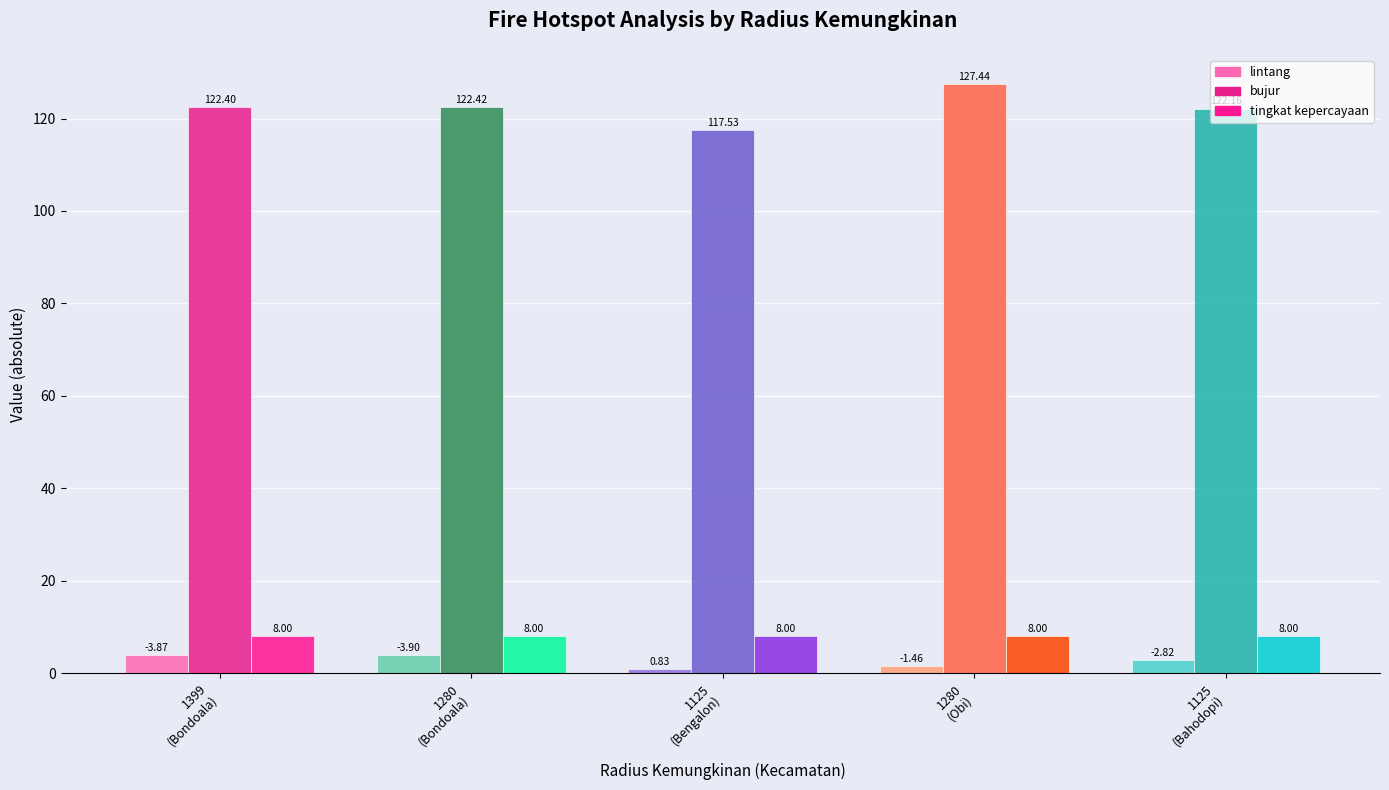

What is the difference between the highest and lowest values at 1280
(Obi)?

126.0